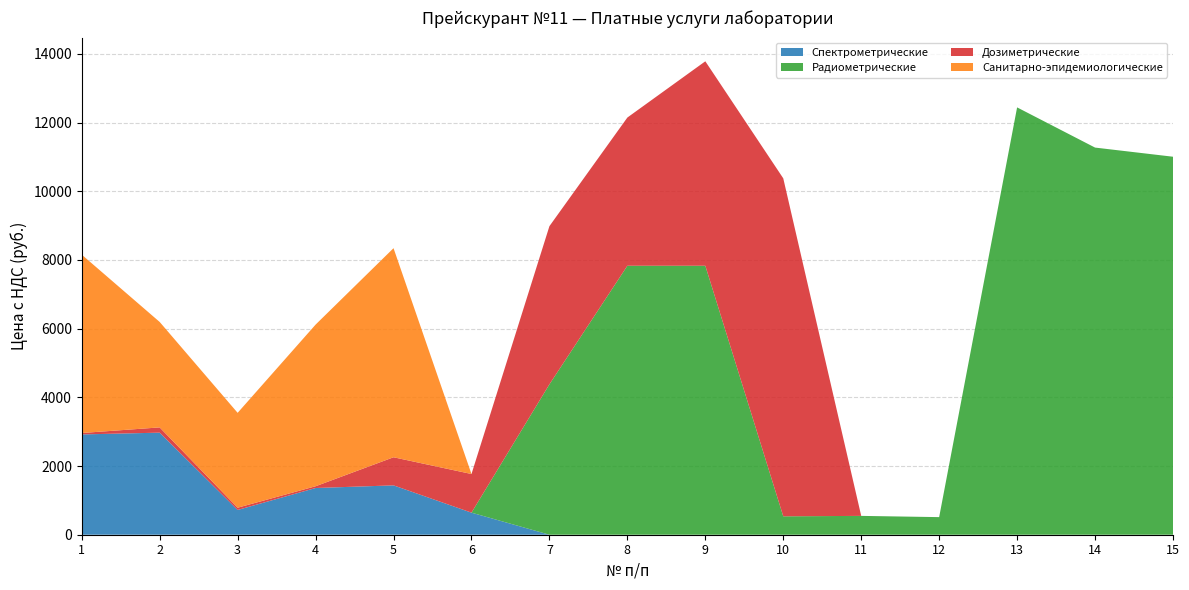

Reading right to left, extract all data points from this chart.

Спектрометрические: 15=0.0	14=0.0	13=0.0	12=0.0	11=0.0	10=0.0	9=0.0	8=0.0	7=0.0	6=642.6	5=1437.0	4=1360.2	3=720.6	2=2971.8	1=2920.2
Радиометрические: 15=11005.8	14=11272.2	13=12442.2	12=512.4	11=548.4	10=535.8	9=7831.8	8=7831.8	7=4379.4	6=0.0	5=0.0	4=0.0	3=0.0	2=0.0	1=0.0
Дозиметрические: 15=0.0	14=0.0	13=0.0	12=0.0	11=0.0	10=9840.6	9=5952.6	8=4315.2	7=4604.4	6=1125.0	5=818.4	4=51.0	3=66.0	2=153.0	1=41.4
Санитарно-эпидемиологические: 15=0.0	14=0.0	13=0.0	12=0.0	11=0.0	10=0.0	9=0.0	8=0.0	7=0.0	6=0.0	5=6087.6	4=4706.4	3=2762.4	2=3069.6	1=5192.4